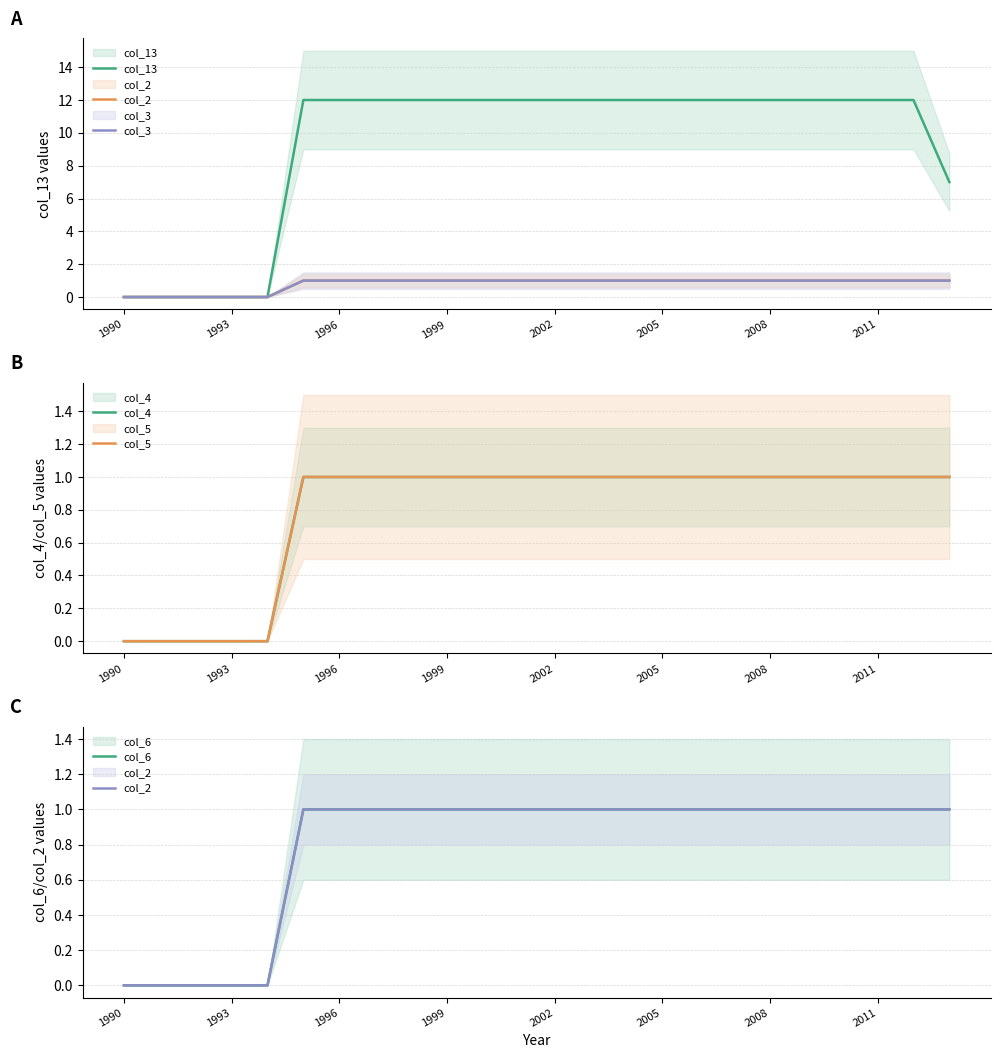

Which series has the largest range (max minus min)?

col_13